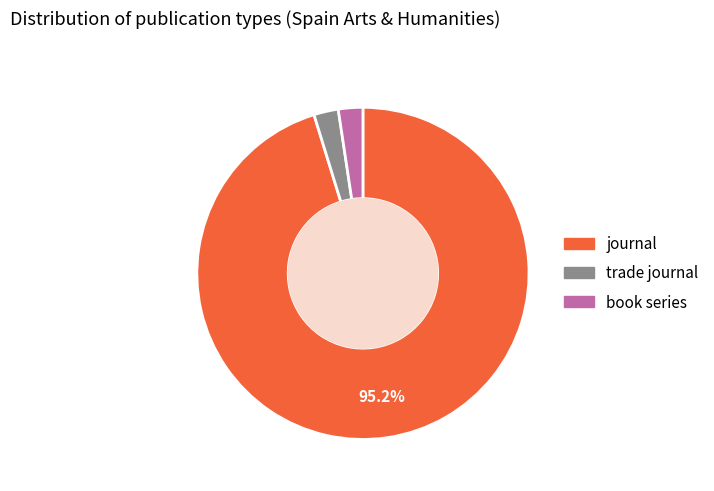

Which category accounts for the majority?

journal